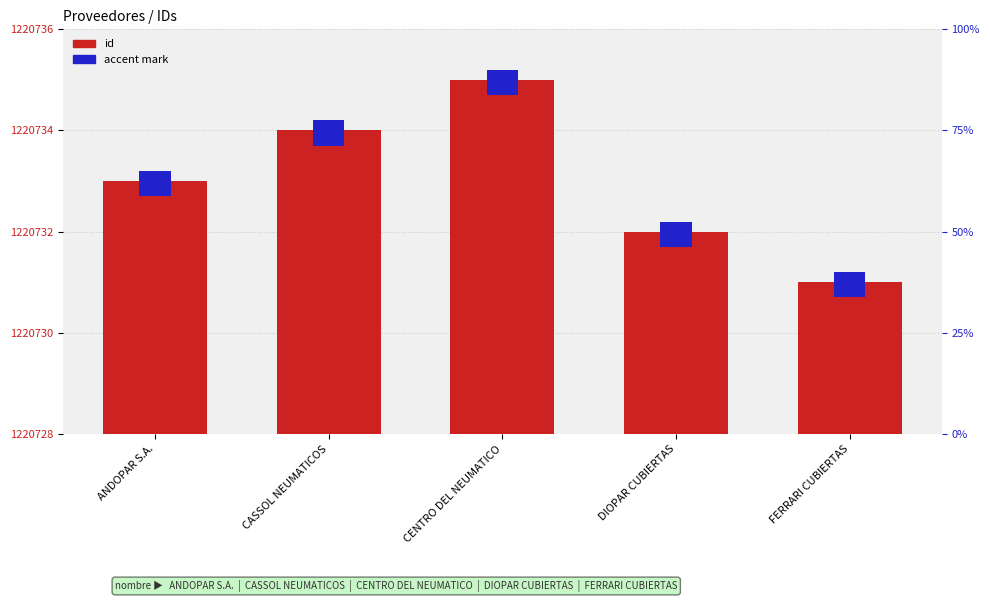

Rank the series at ANDOPAR S.A. from highest to lowest value.

id, accent mark